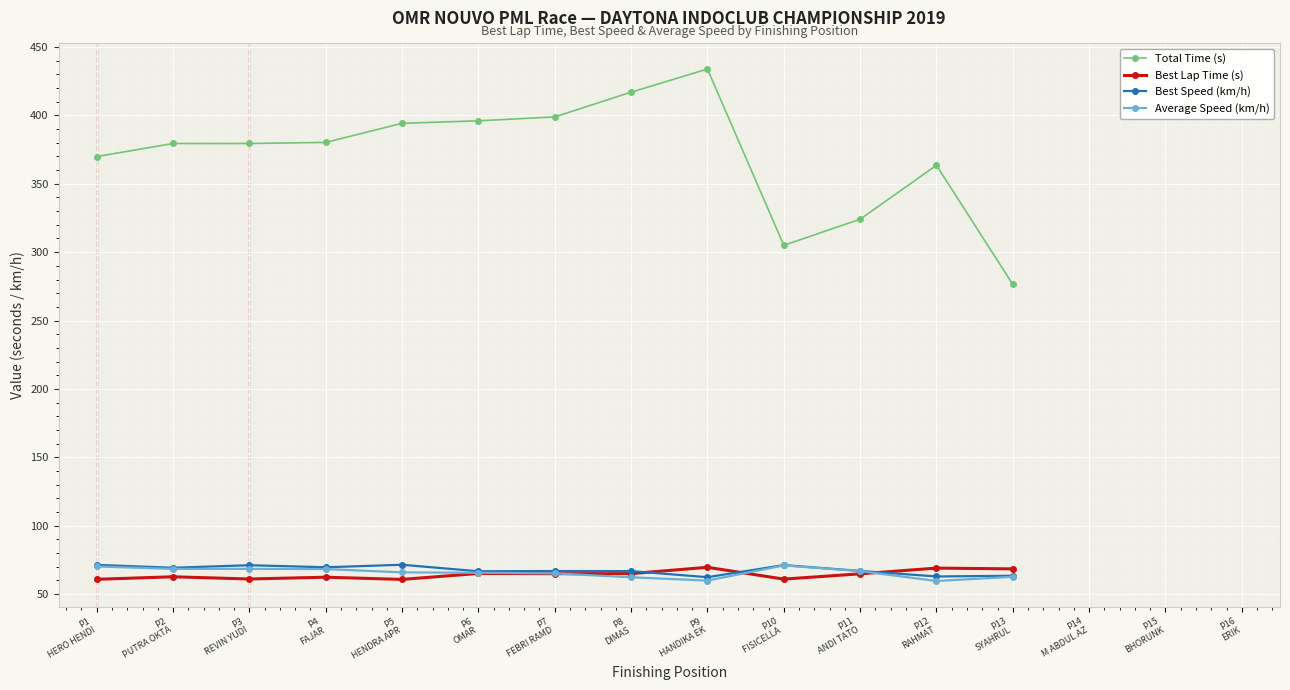

How many categories are shown in the chart?

16